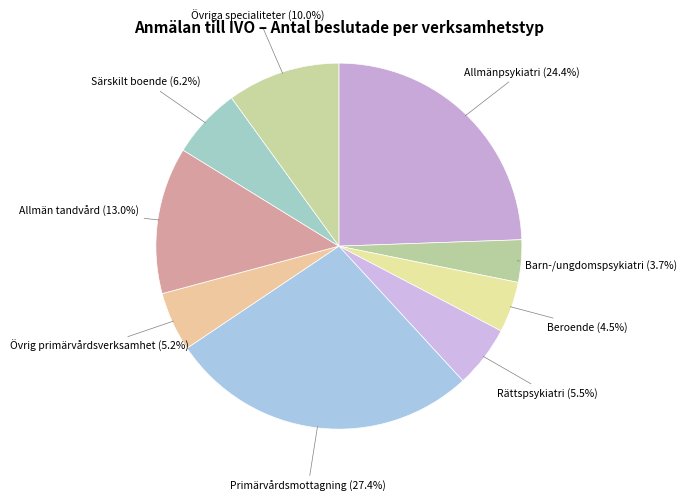

Is it true that Primärvårdsmottagning is 27% of the pie?

True